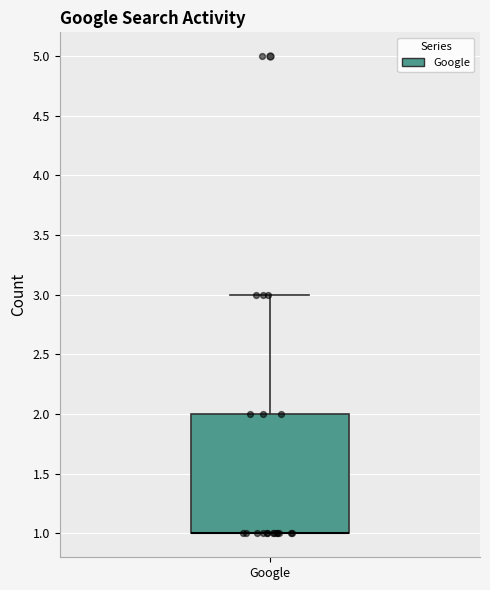

Where is the lower edge of the box for Google on the y-axis? The values are not printed on the chart, so give them approximately, as read against the axis.

1